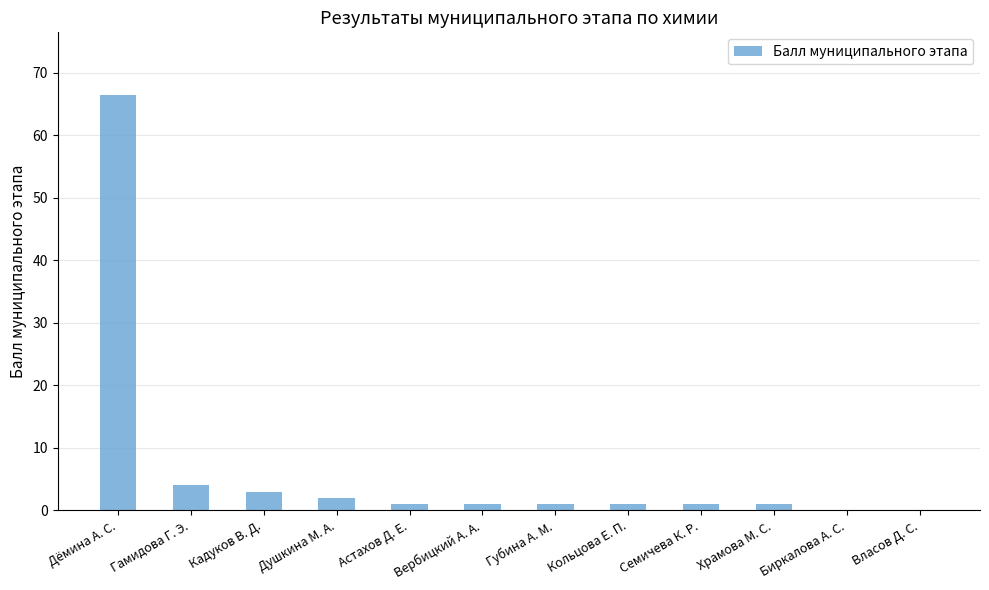

How many categories are shown in the chart?

12